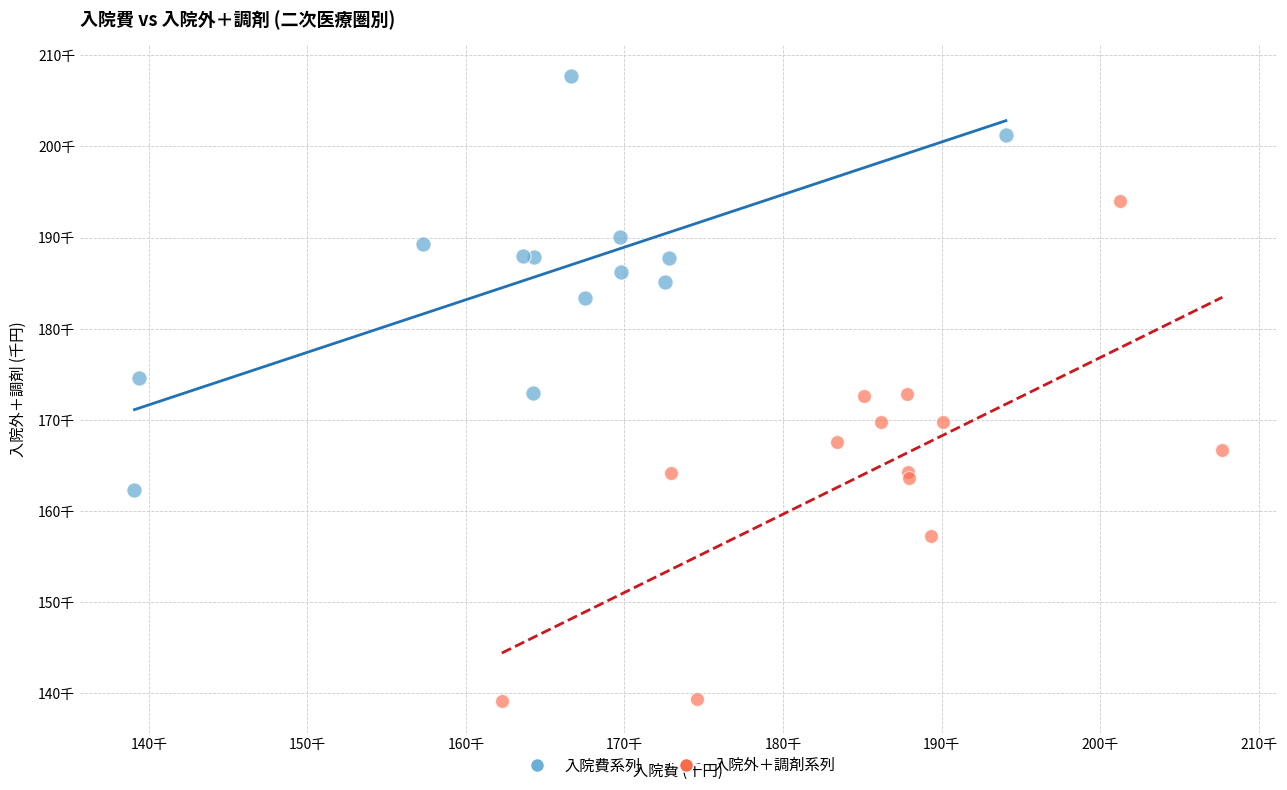

Which series has the largest Y range (max minus min)?

入院外＋調剤系列